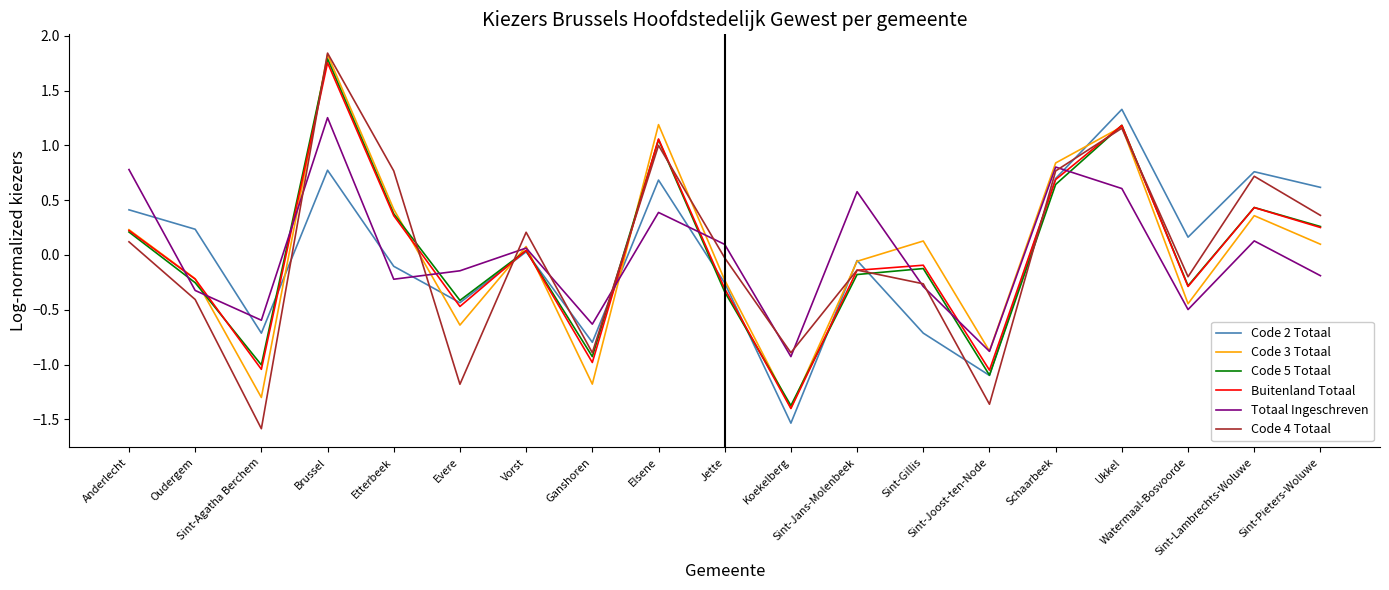

What is the minimum value for Code 2 Totaal?

-1.5